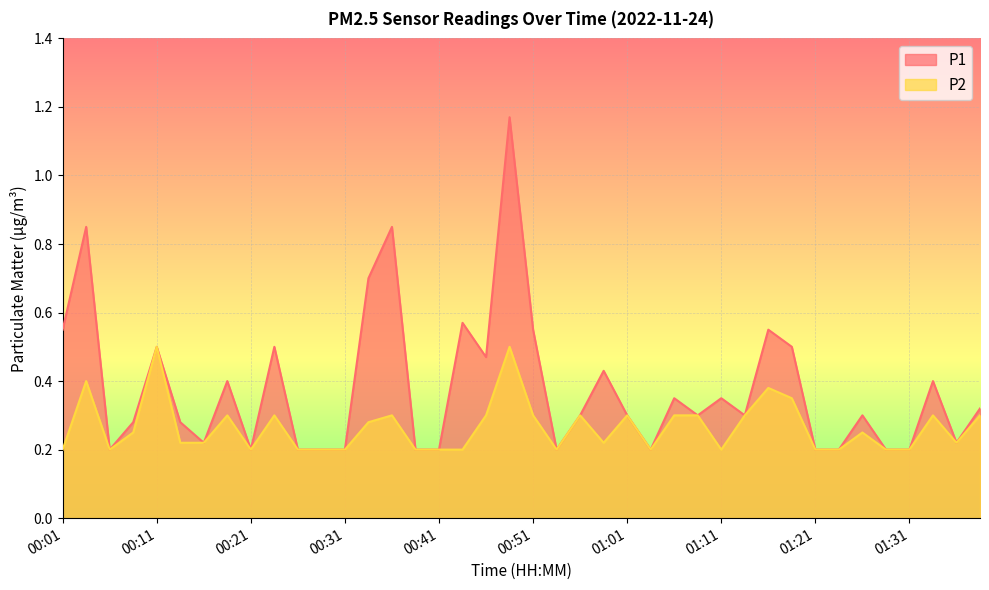

Rank the categories by P2 value from highest to lowest.

00:11, 00:48, 00:04, 01:16, 01:18, 00:18, 00:23, 00:36, 00:46, 00:51, 00:56, 01:01, 01:06, 01:08, 01:13, 01:33, 01:38, 00:34, 00:09, 01:26, 00:14, 00:16, 00:58, 01:36, 00:01, 00:06, 00:21, 00:26, 00:29, 00:31, 00:38, 00:41, 00:43, 00:53, 01:03, 01:11, 01:21, 01:23, 01:28, 01:31